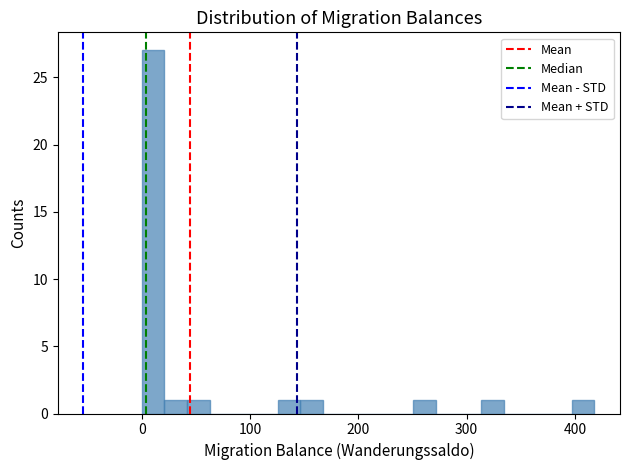

Around what value on the x-axis is the tallest bar? Give the approximate position of its centre, as read against the axis.

10